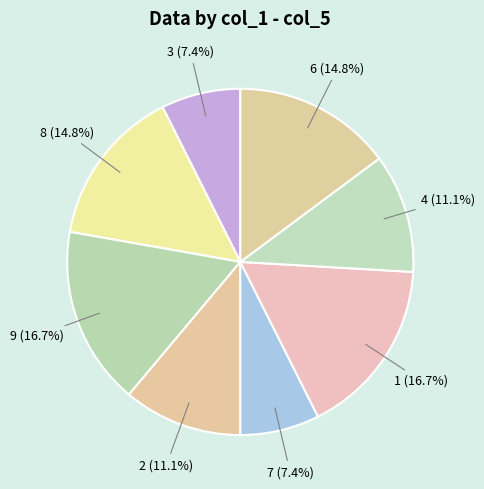

What portion of the pie excludes 2?

88.9%